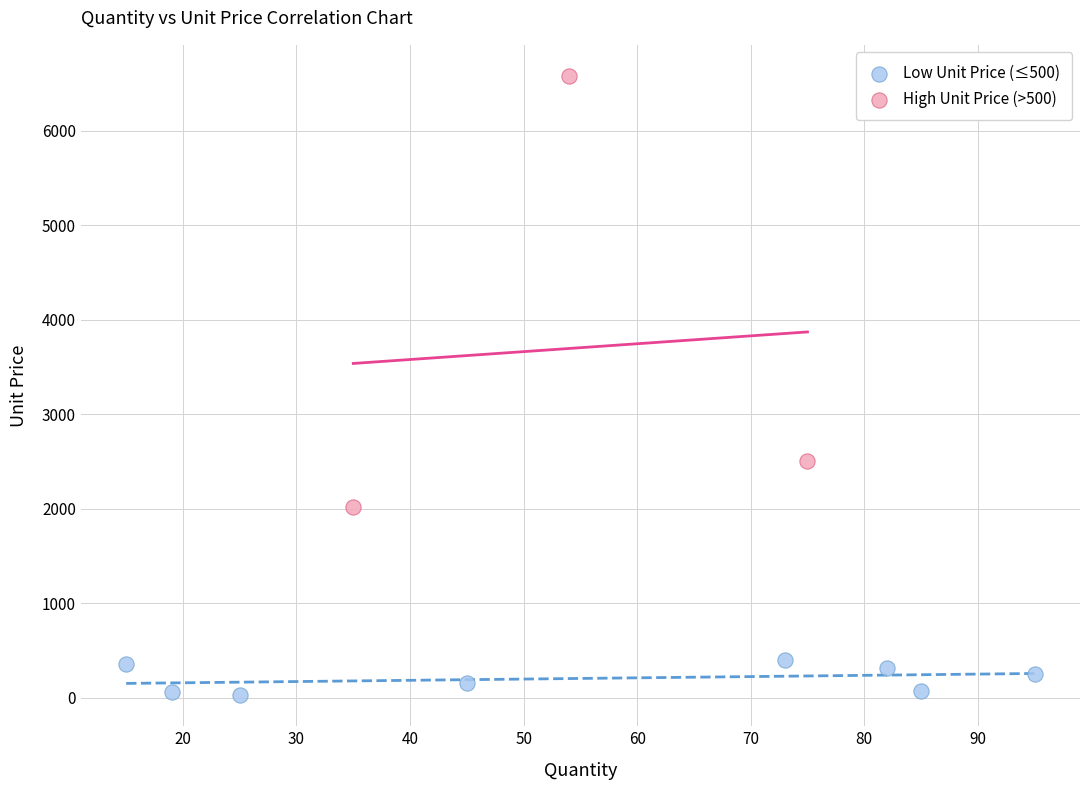

Which series contains the lowest Y value?

Low Unit Price (≤500)